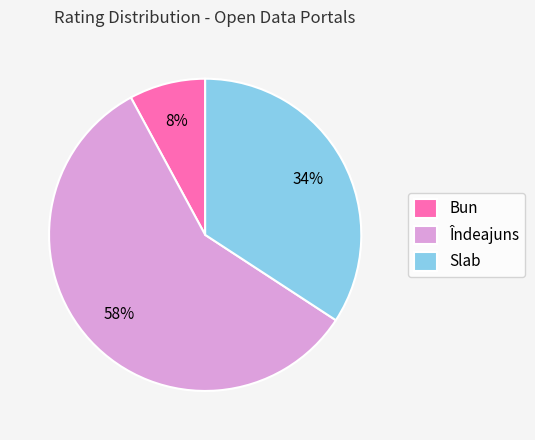

How many slices are in this pie chart?

3